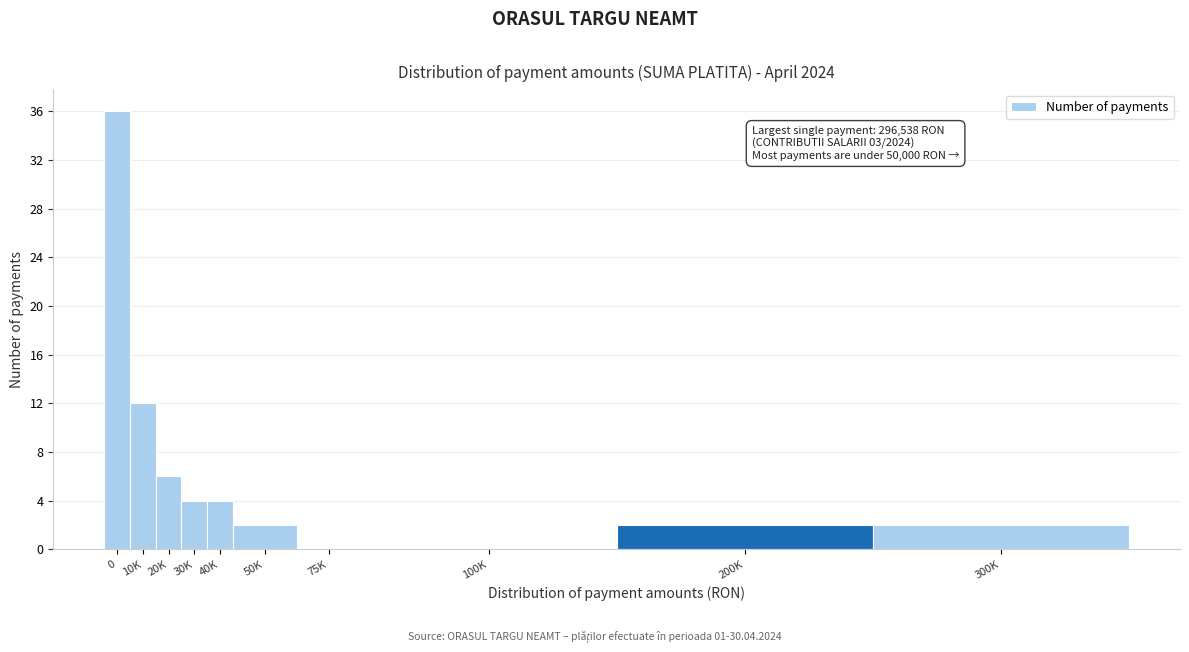

Reading right to left, transcribe all the data shown in this chart.

300K=2	200K=2	100K=0	75K=0	50K=2	40K=4	30K=4	20K=6	10K=12	0=36